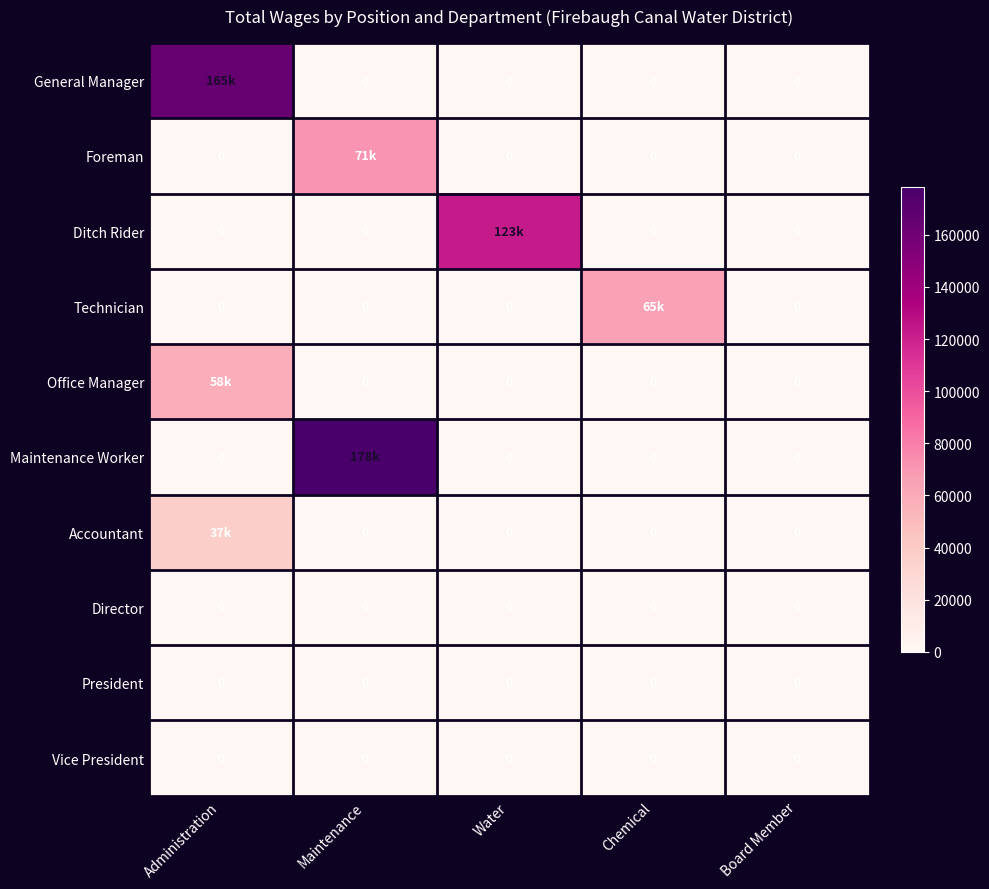

Is it true that Vice President equals 0 at Maintenance?

True